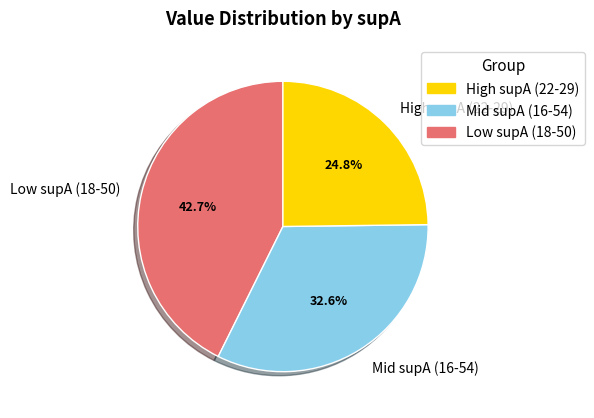

What portion of the pie excludes Low supA (18-50)?

57.3%